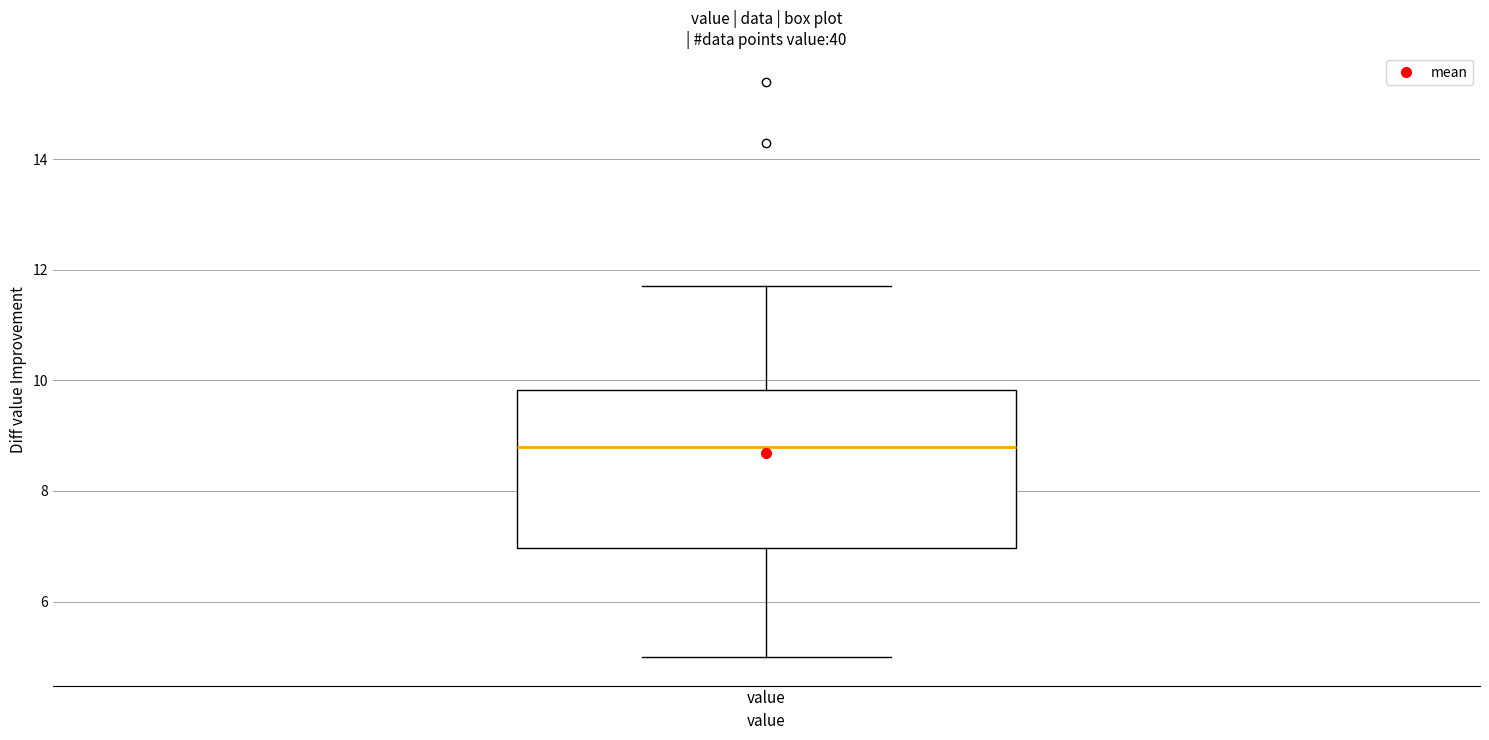

Read this box plot against the y-axis: the position of the median line, the range covered by the box, and the ends of both whiskers. The values are not printed on the chart, so give them approximately, as read against the axis.

median 8.8, box 7.0 to 9.8, whiskers 5.0 to 11.8